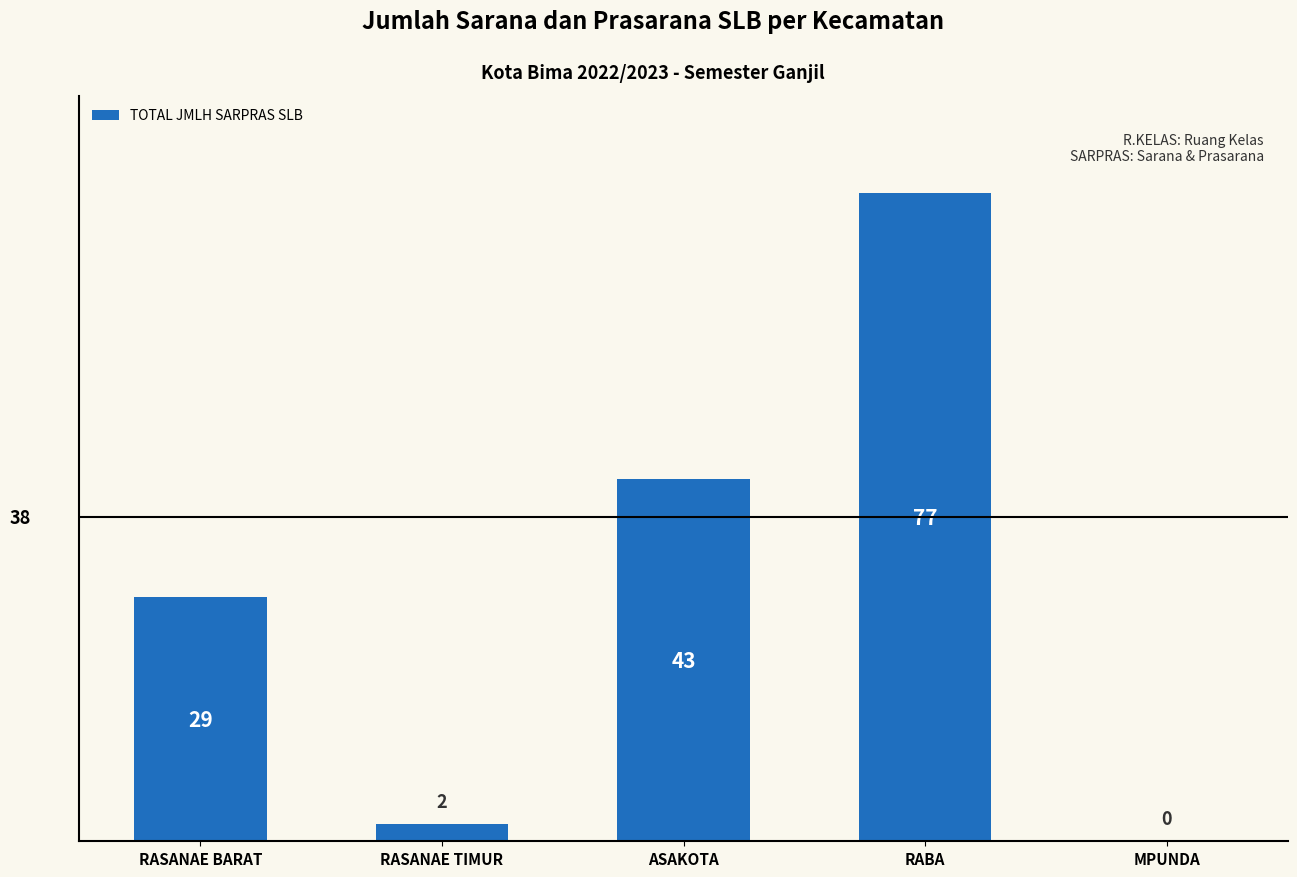

What is the sum of all values?

151